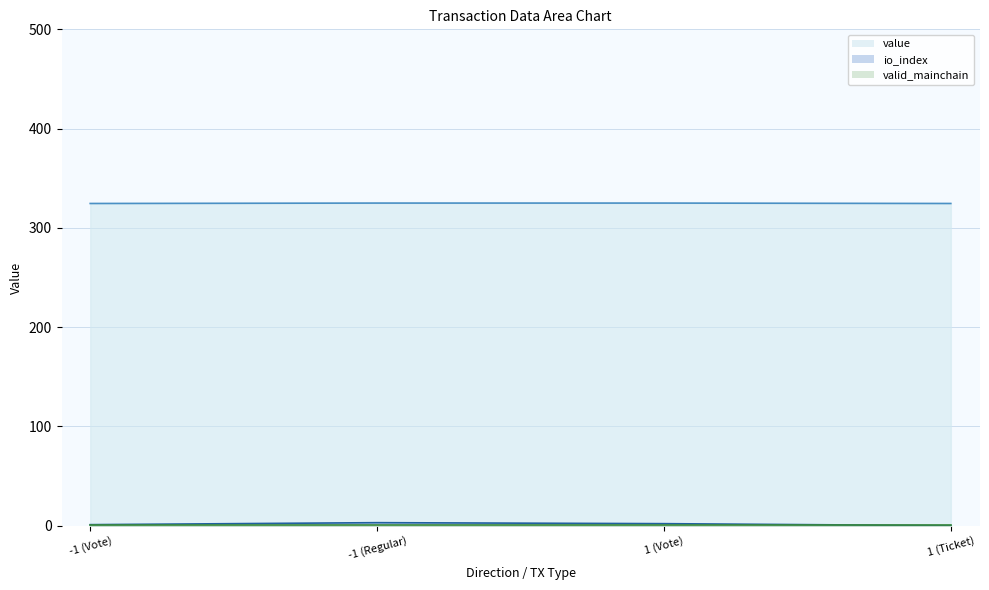

Which series has the largest total across all categories?

value